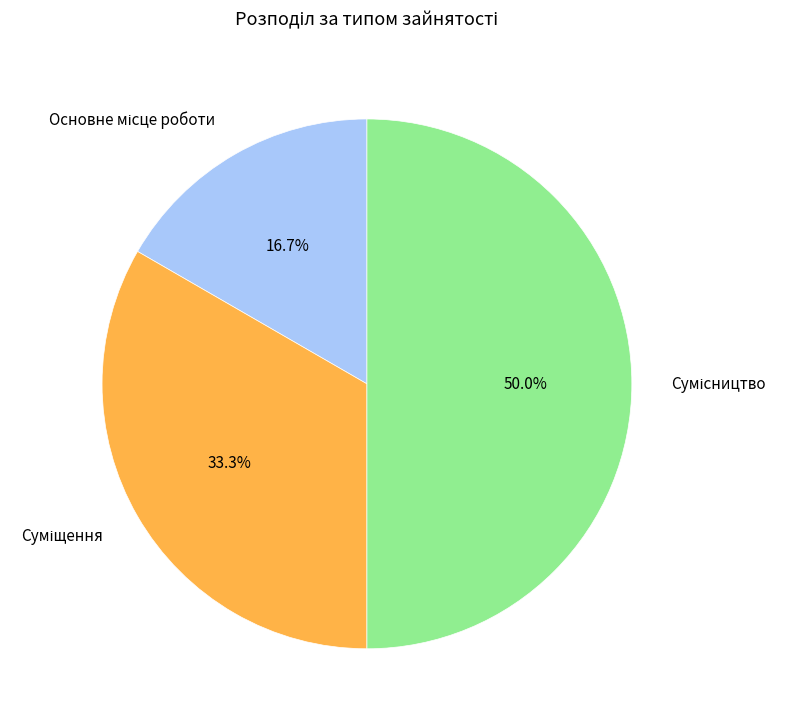

How many segments does this pie chart have?

3